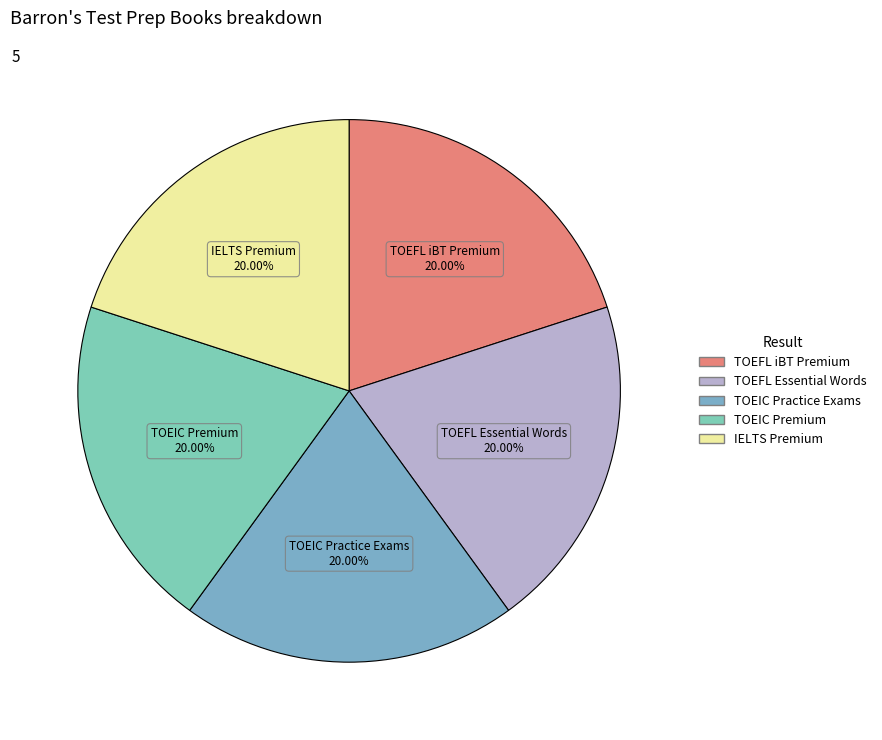

True or false: TOEIC Premium accounts for 8% of the total.

False